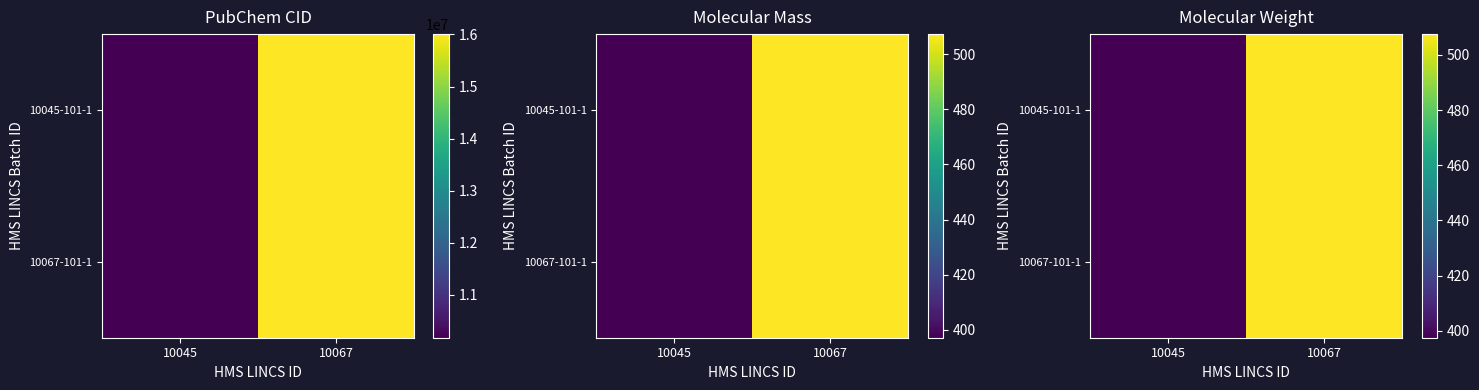

What is the average value of the 10067-101-1 series?

452.5